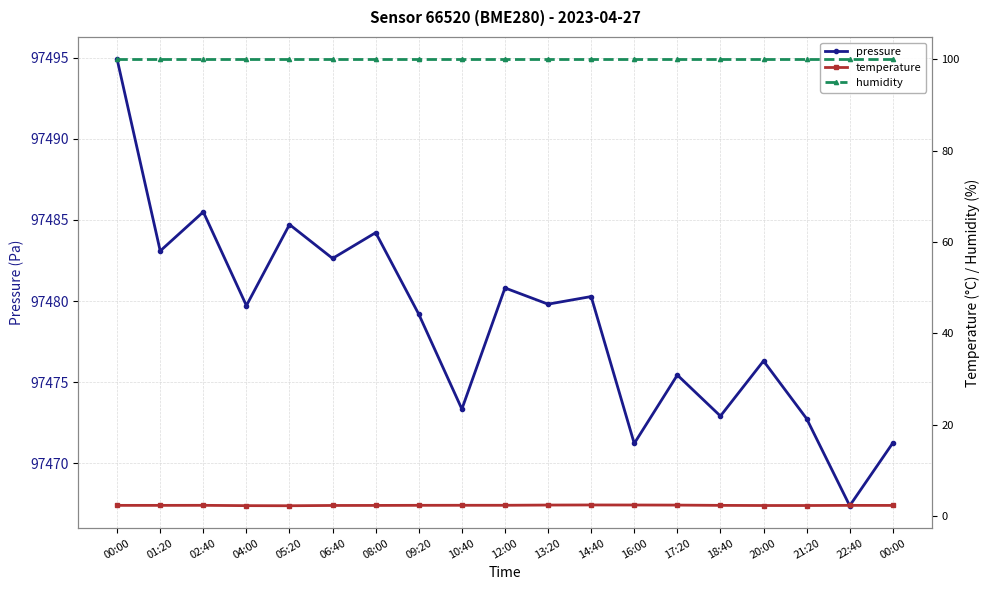

Rank the categories by pressure value from highest to lowest.

00:00, 02:40, 05:20, 08:00, 01:20, 06:40, 12:00, 14:40, 13:20, 04:00, 09:20, 20:00, 17:20, 10:40, 18:40, 21:20, 00:00, 16:00, 22:40